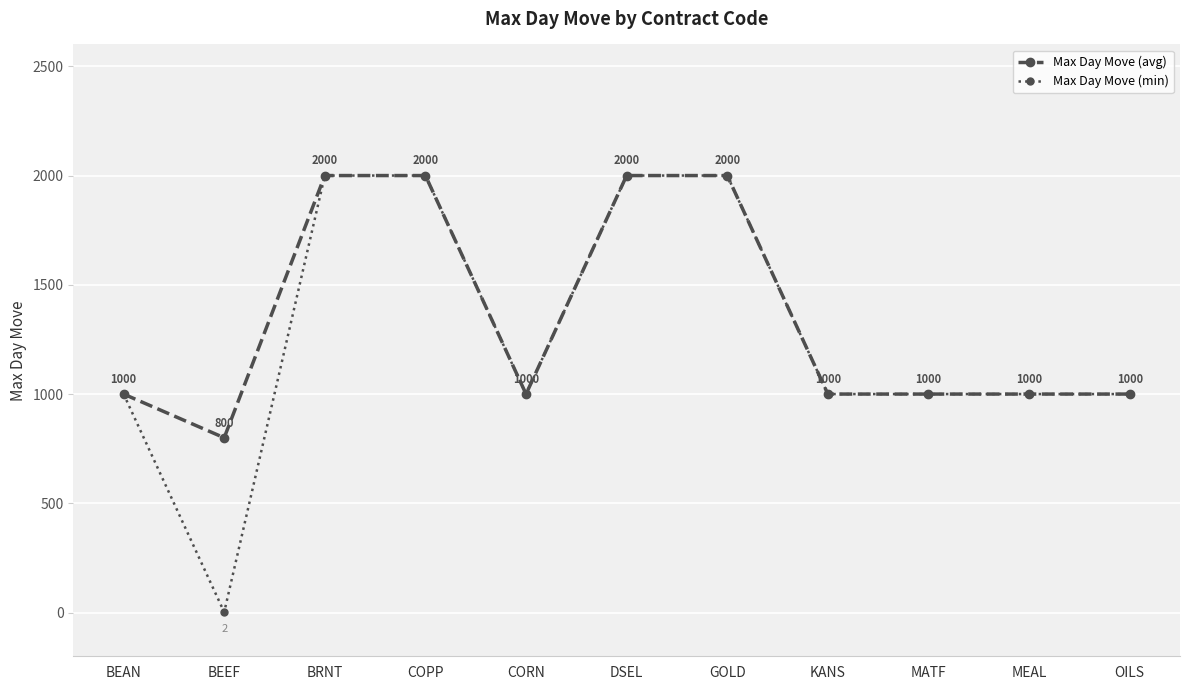

What is the lowest value of the Max Day Move (avg) series?

800